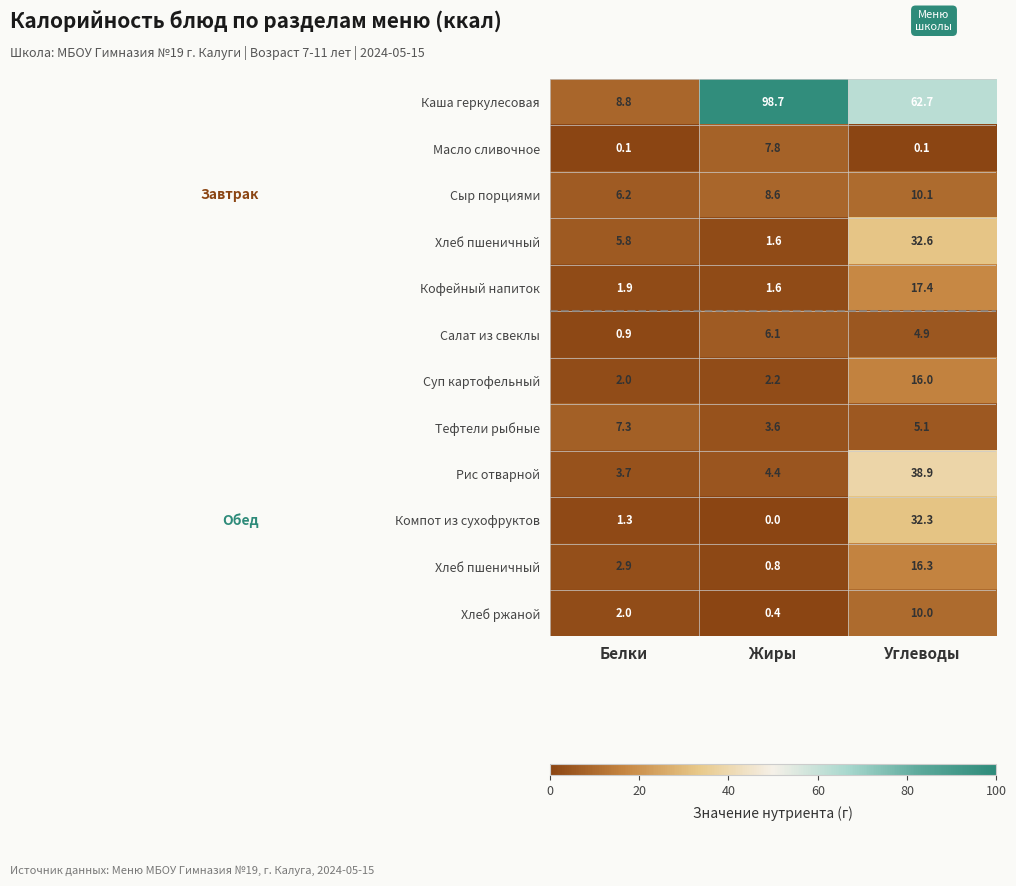

How many data points does each series have?

3